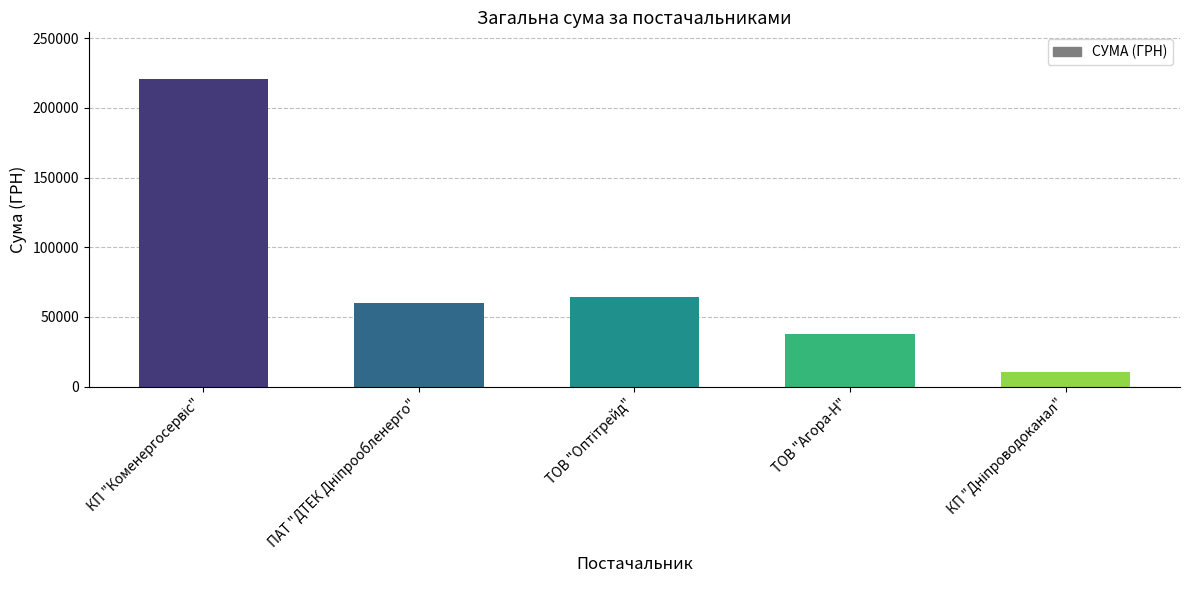

Read the value at ТОВ "Агора-Н".

37392.2